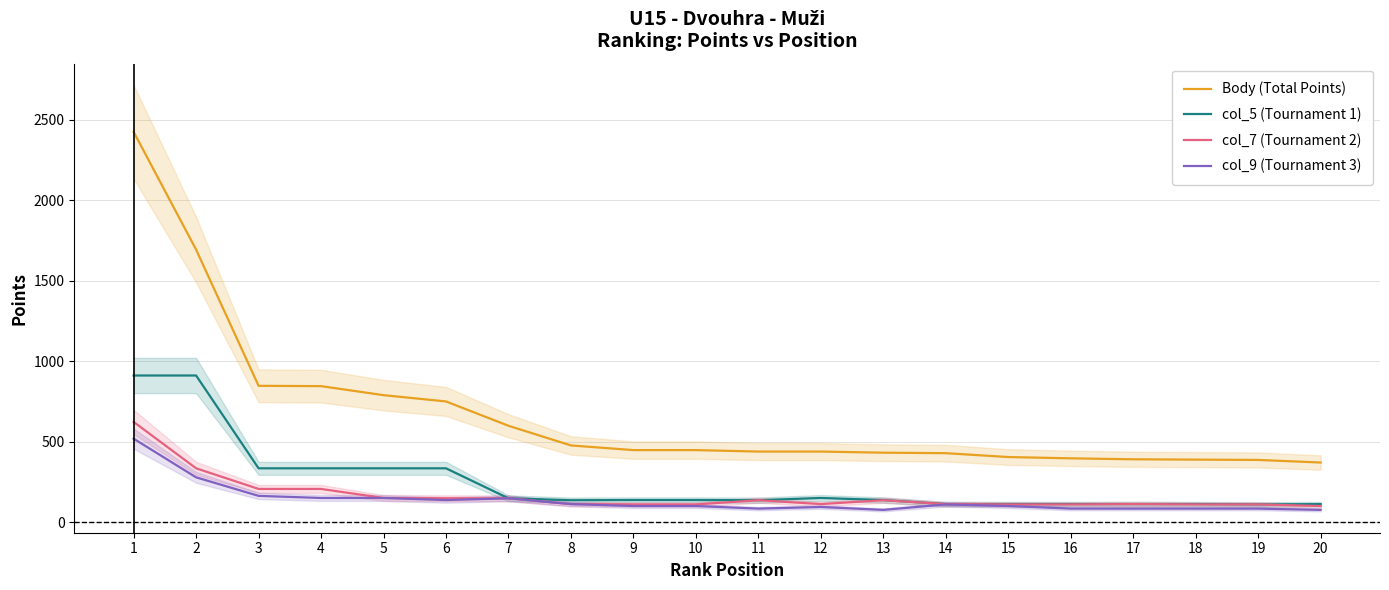

What is the value of the col_7 (Tournament 2) point at the 2nd from the left?

336